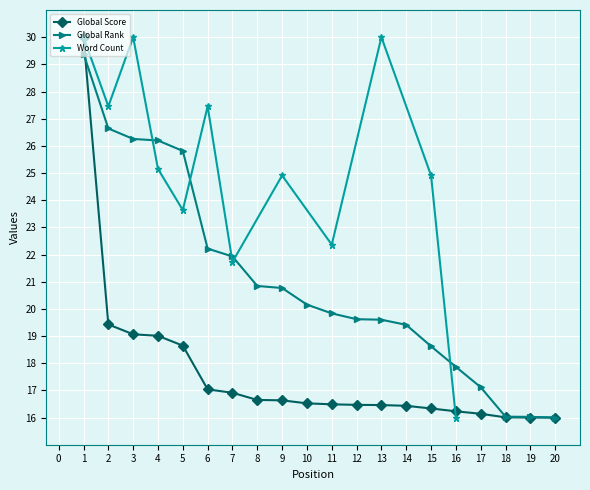

What value does the Global Rank (scaled) series have at 18?

16.0